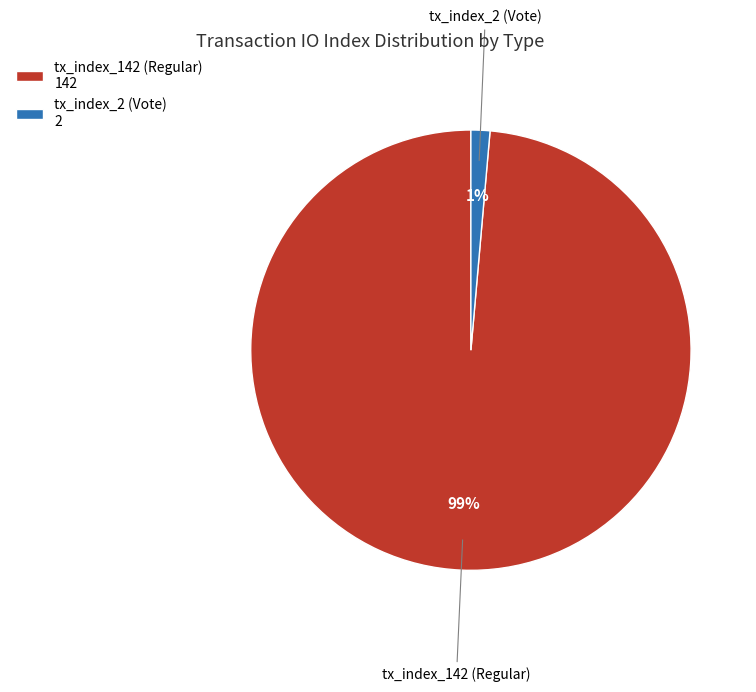

To the nearest percent, what is the combined percentage of tx_index_2 (Vote) and tx_index_142 (Regular)?

100%